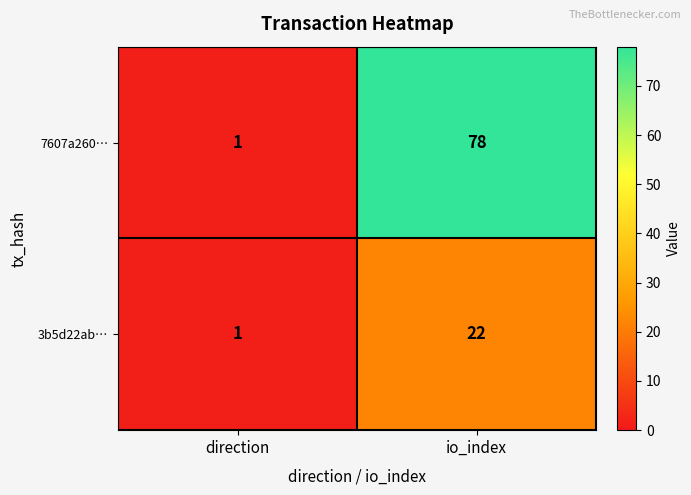

Reading left to right, list all the values displayed in this chart.

7607a260…: direction=1	io_index=78
3b5d22ab…: direction=1	io_index=22